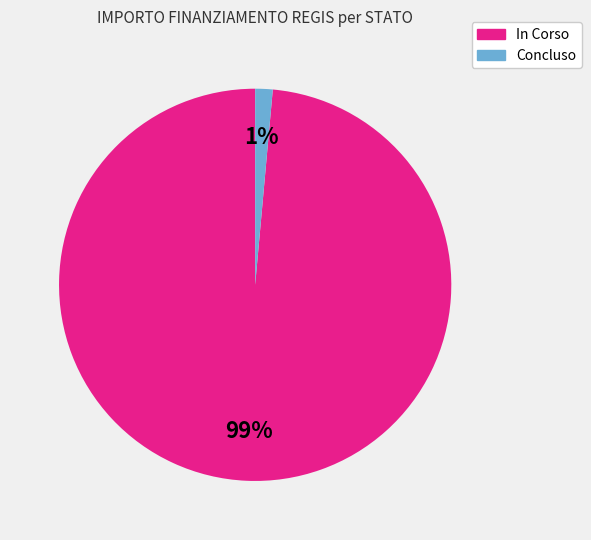

Count the number of slices in the pie.

2